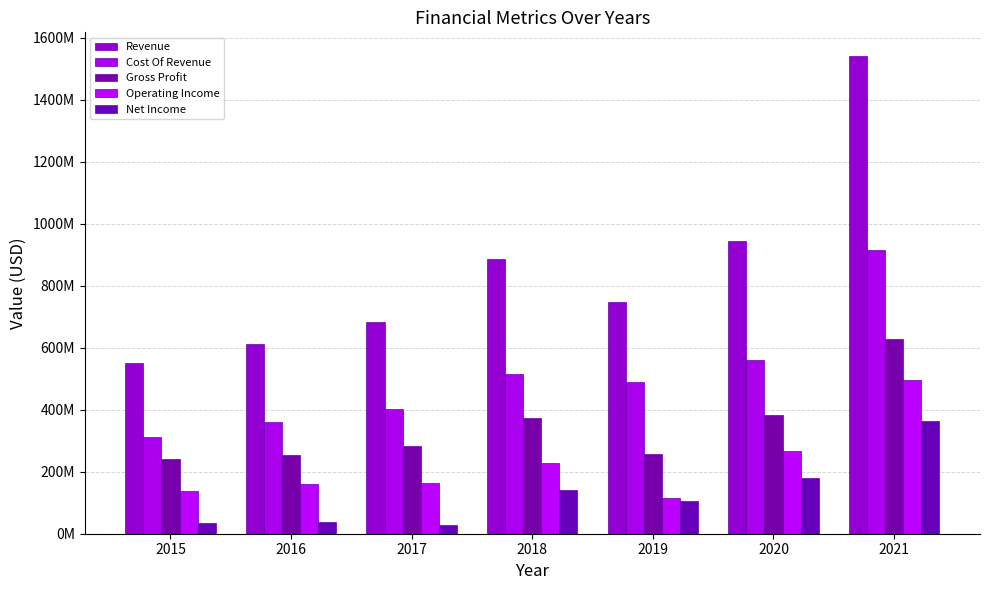

What is the value of the Operating Income bar at the 5th from the left?

114543000